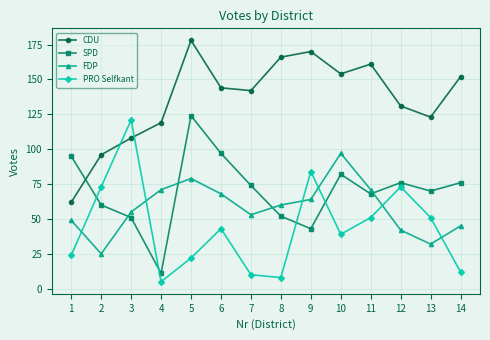

Is the value of CDU at 4 greater than the value of FDP at 11?

Yes